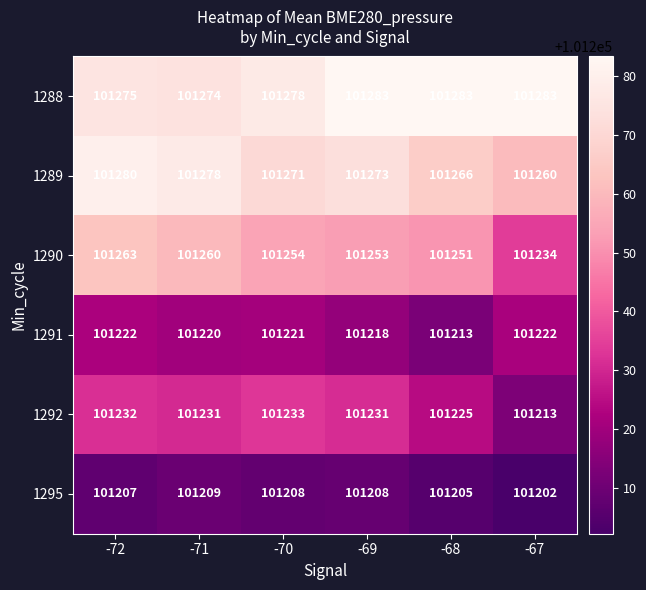

The value of 1290 at -68 is 101251. True or false?

True